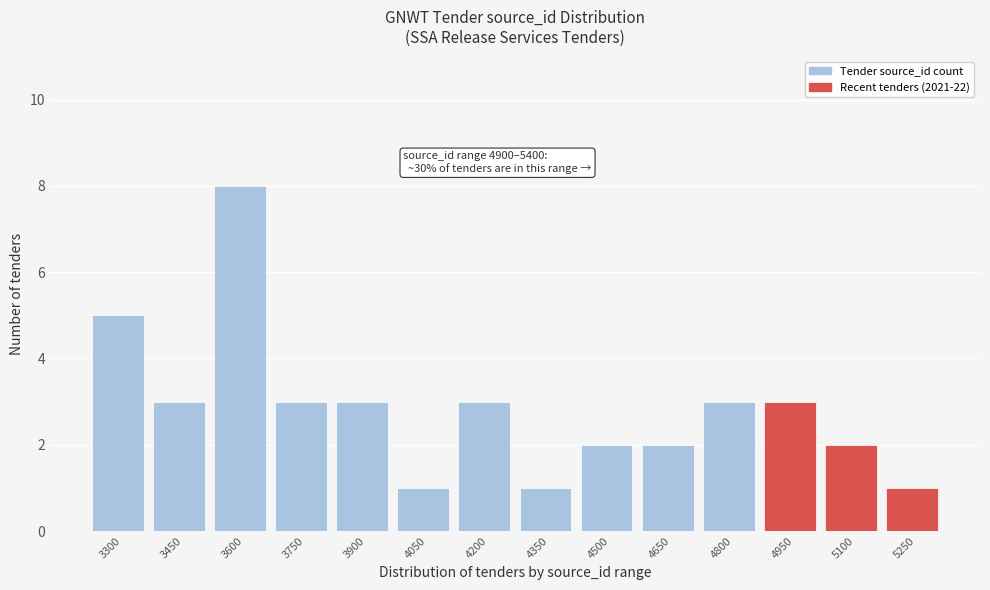

Reading right to left, extract all data points from this chart.

1	2	3	3	2	2	1	3	1	3	3	8	3	5